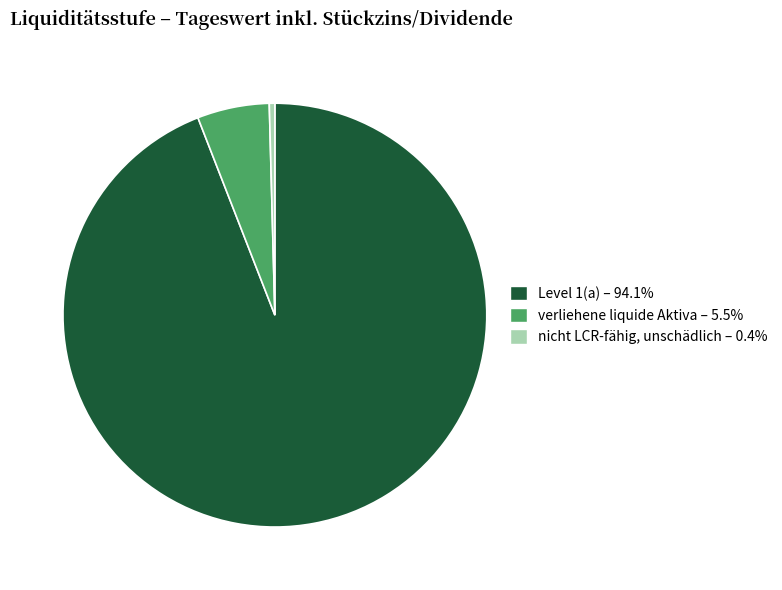

How many slices are in this pie chart?

3